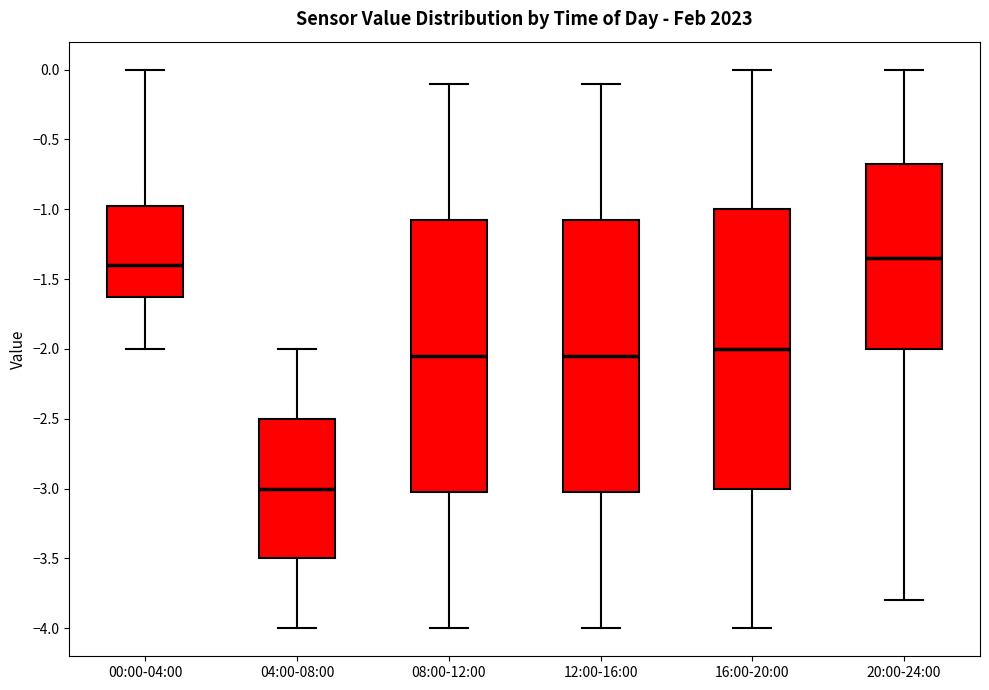

Reading left to right, transcribe this box plot: for each box, give where its median line is, the range the box spans, and where its two whiskers end, as read against the y-axis. The values are not printed on the chart, so give them approximately, as read against the axis.

00:00-04:00: median -1.40, box -1.60 to -0.95, whiskers -2.00 to 0.00
04:00-08:00: median -3.00, box -3.50 to -2.50, whiskers -4.00 to -2.00
08:00-12:00: median -2.05, box -3.00 to -1.05, whiskers -4.00 to -0.10
12:00-16:00: median -2.05, box -3.00 to -1.05, whiskers -4.00 to -0.10
16:00-20:00: median -2.00, box -3.00 to -1.00, whiskers -4.00 to 0.00
20:00-24:00: median -1.35, box -2.00 to -0.65, whiskers -3.80 to 0.00